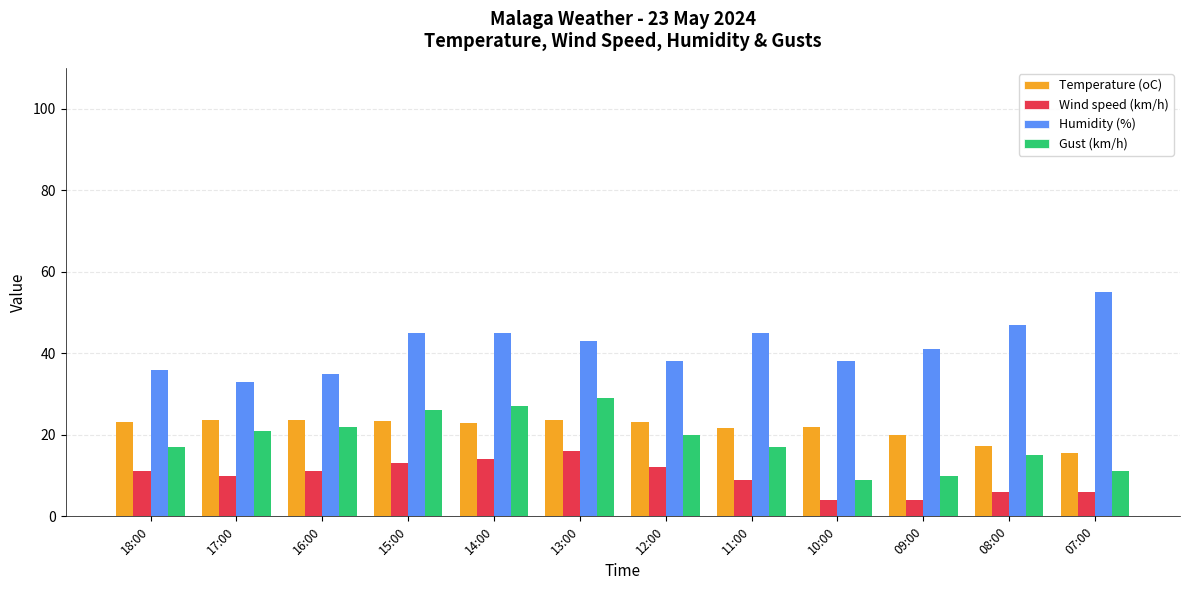

The value of Wind speed (km/h) at 08:00 is 6.0. True or false?

True